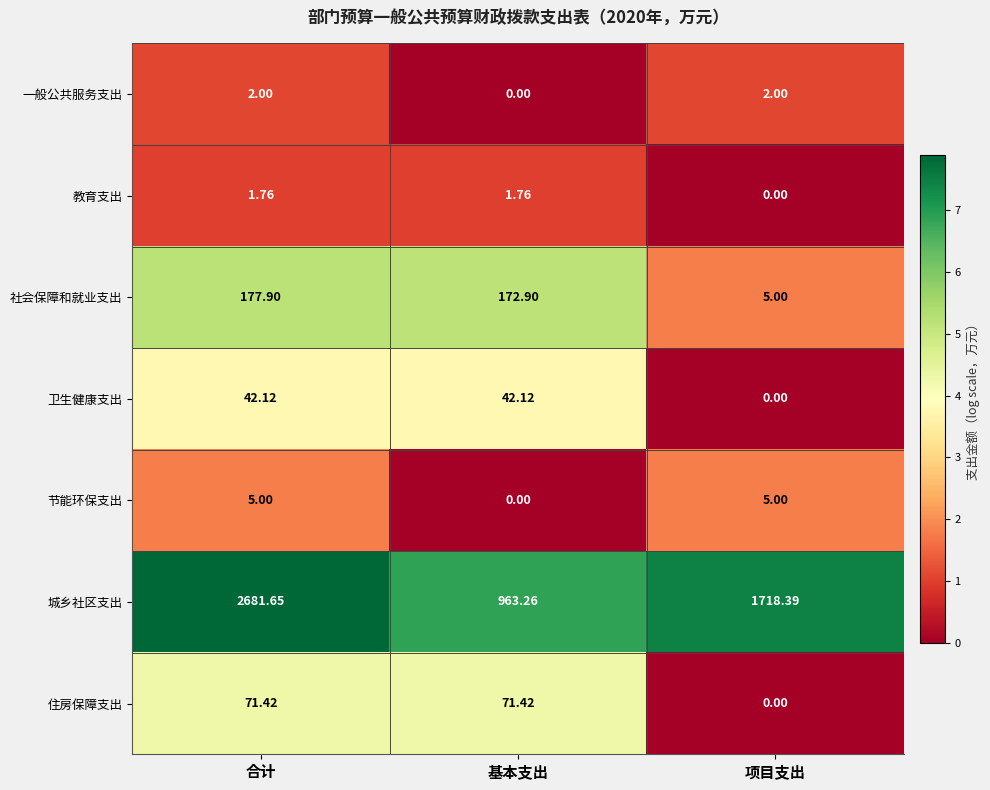

At which label is 城乡社区支出 closest to 1822?

项目支出